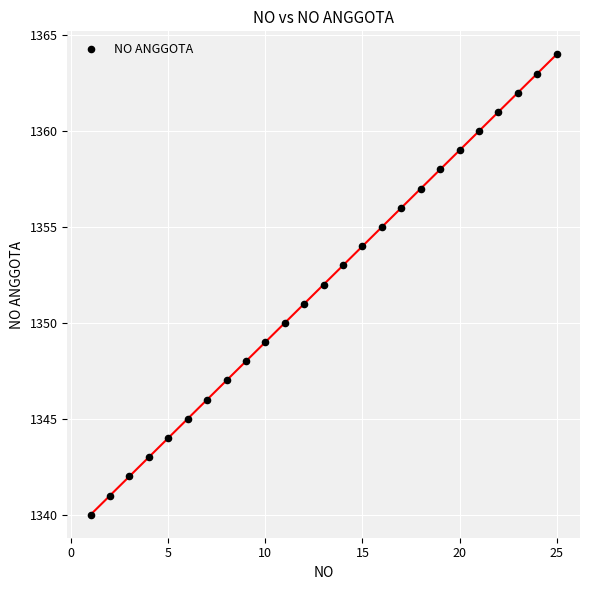

What is the range of Y values (max minus min)?

24